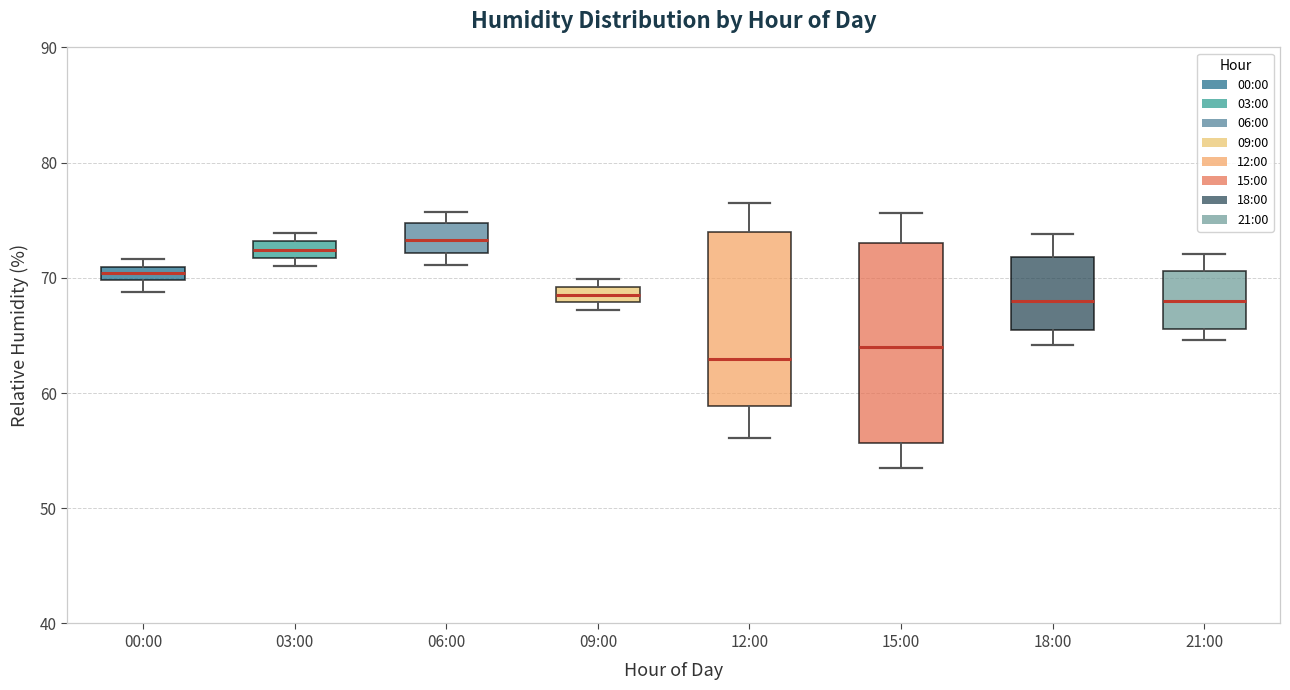

Where is the lower edge of the box for 03:00 on the y-axis? The values are not printed on the chart, so give them approximately, as read against the axis.

72